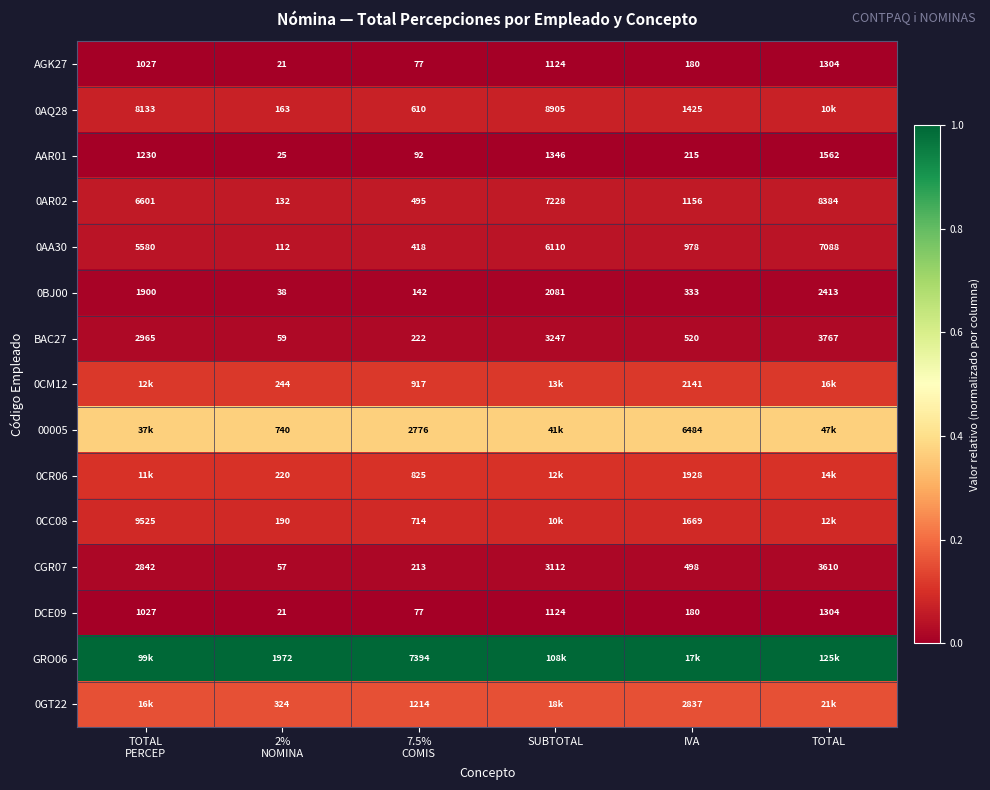

How many series are shown in this chart?

15